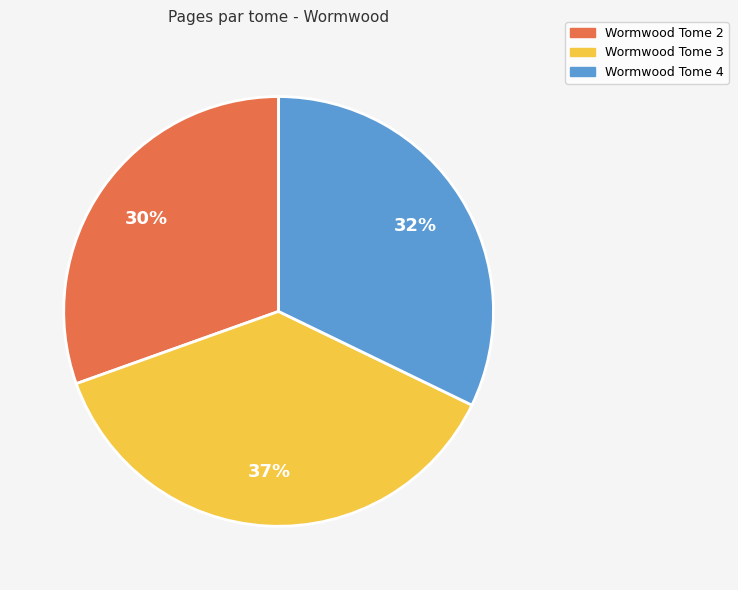

To the nearest percent, what portion does Wormwood Tome 2 represent?

30%